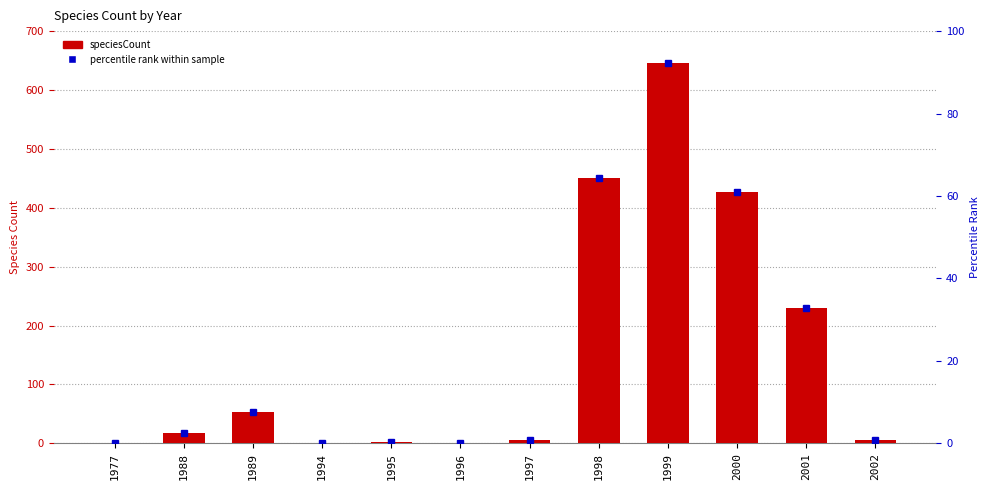

Rank the categories by value from lowest to highest.

1977, 1994, 1996, 1995, 1997, 2002, 1988, 1989, 2001, 2000, 1998, 1999